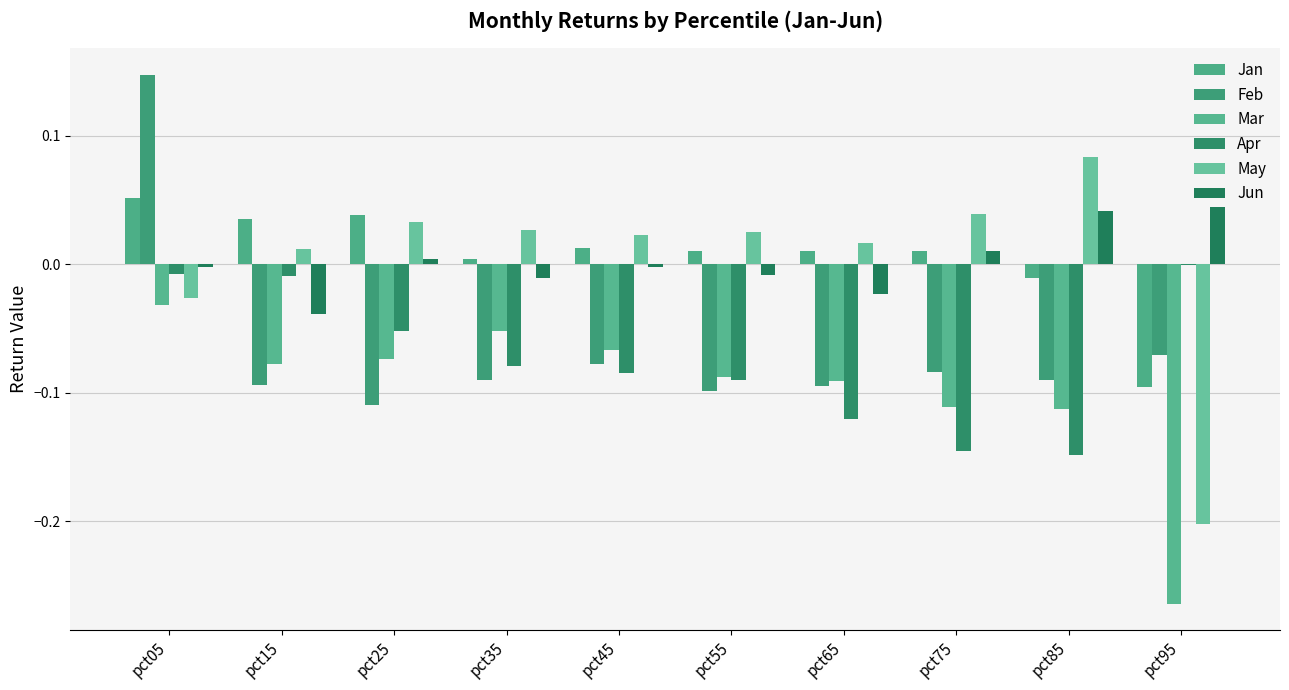

How many series are shown in this chart?

6